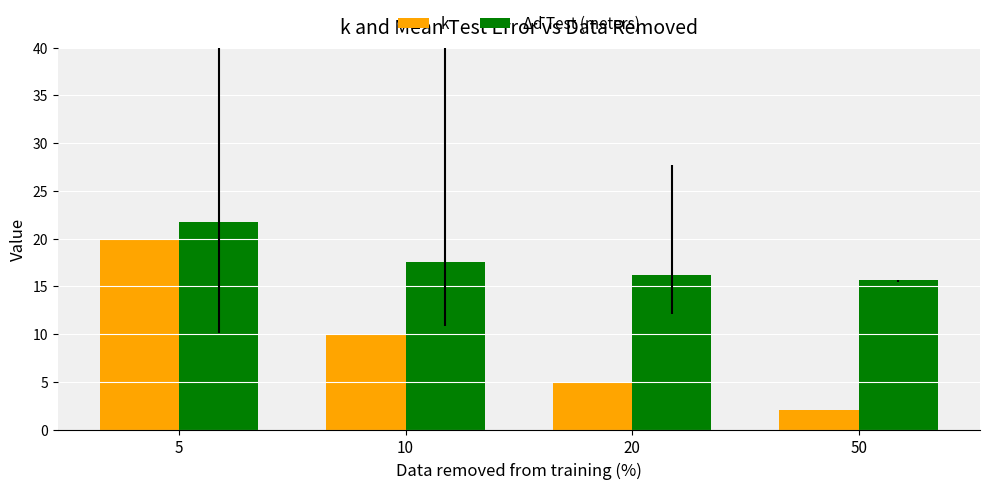

At which category is the sum across all series the highest?

5